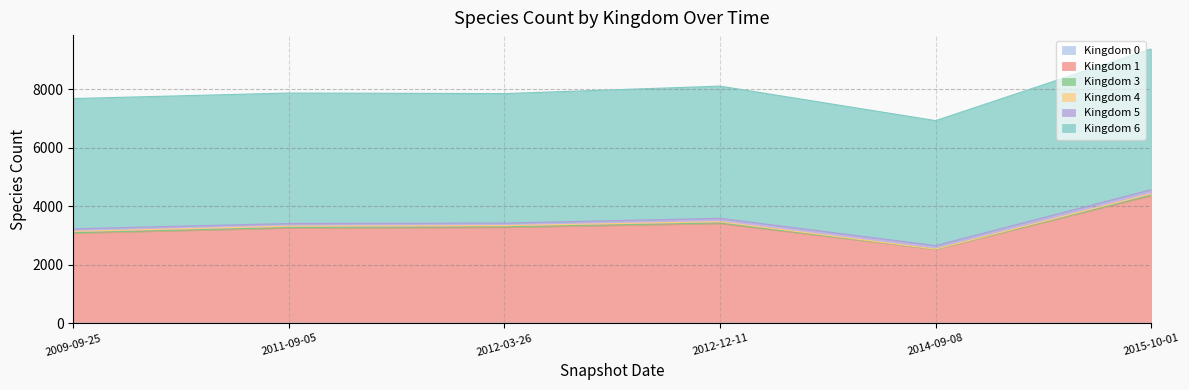

Count the Kingdom 0 values in the range 2 to 3.

6